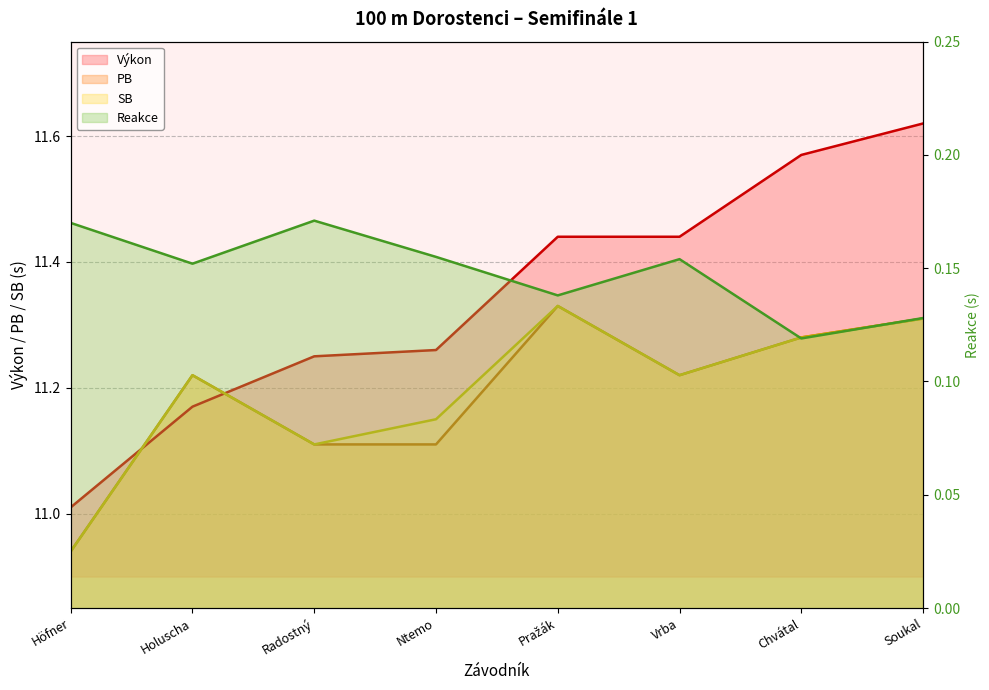

Is it true that SB equals 5.1 at Höfner?

False